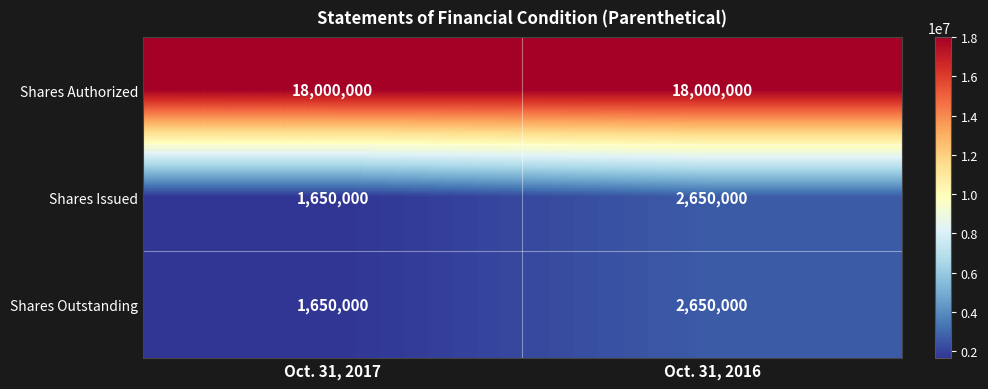

What is the difference between the highest and lowest values at Oct. 31, 2017?

16350000